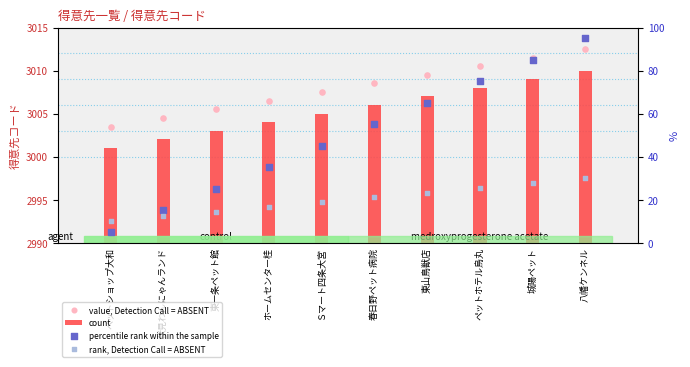

What are all the series names shown in the legend?

count, value, Detection Call = ABSENT, percentile rank within the sample, rank, Detection Call = ABSENT